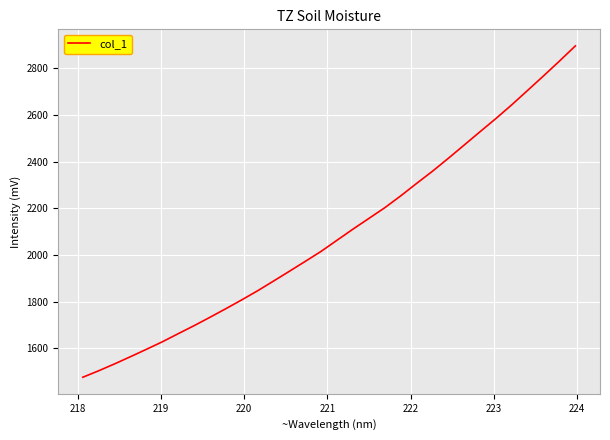

What is the greatest value displayed?

2896.7